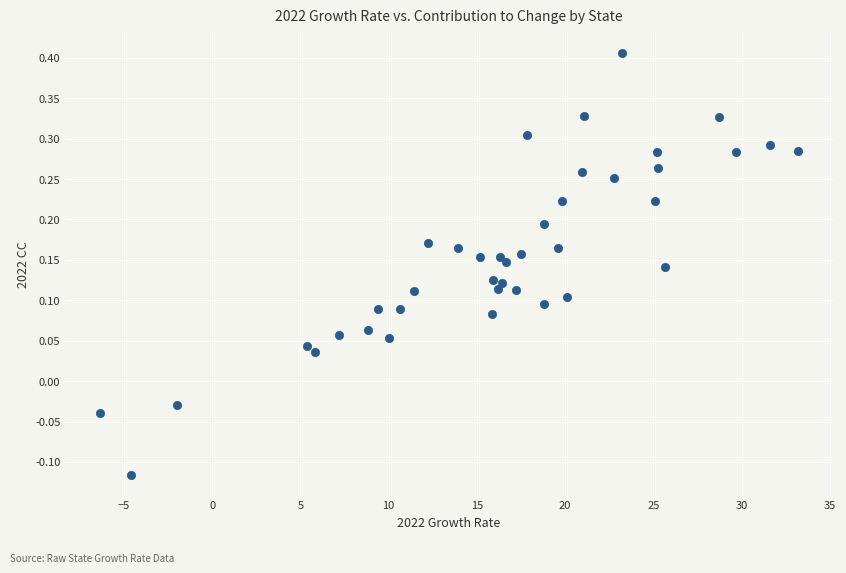

What is the range of Y values (max minus min)?

0.5